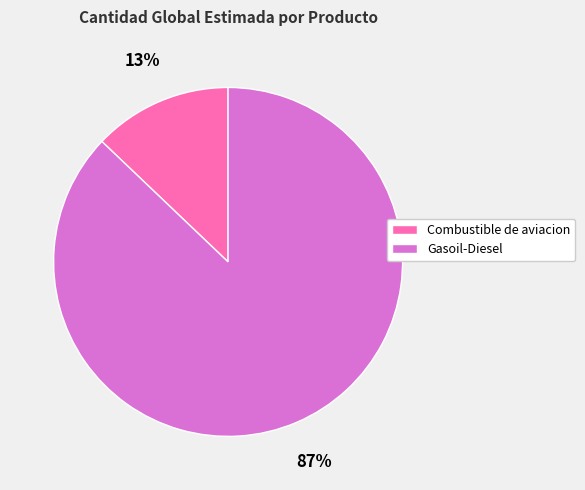

What percentage is the Gasoil-Diesel slice, to the nearest percent?

87%